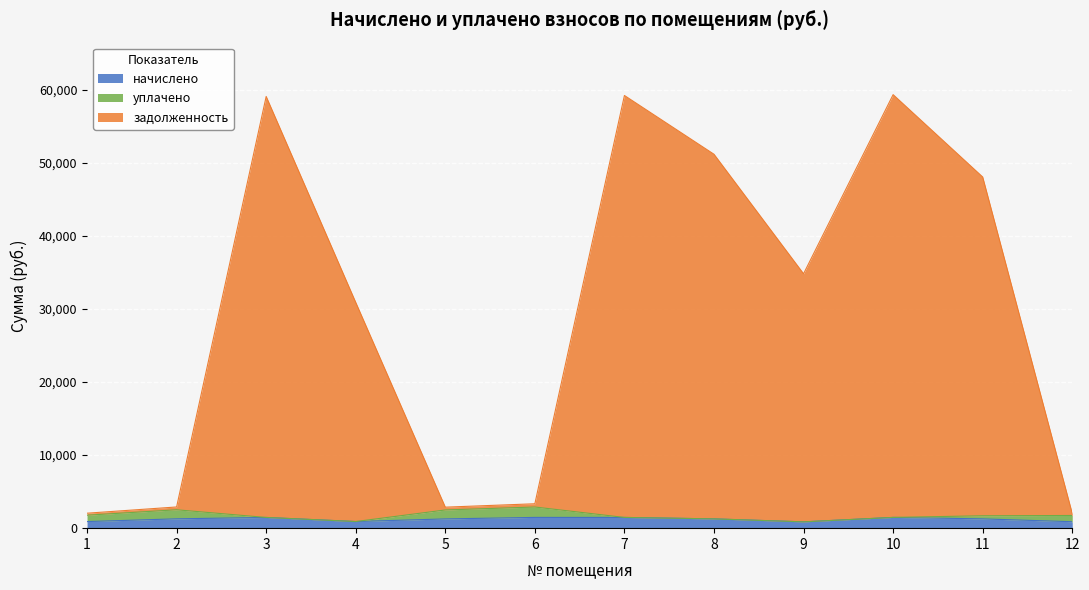

Where is the first local minimum for задолженность?

5